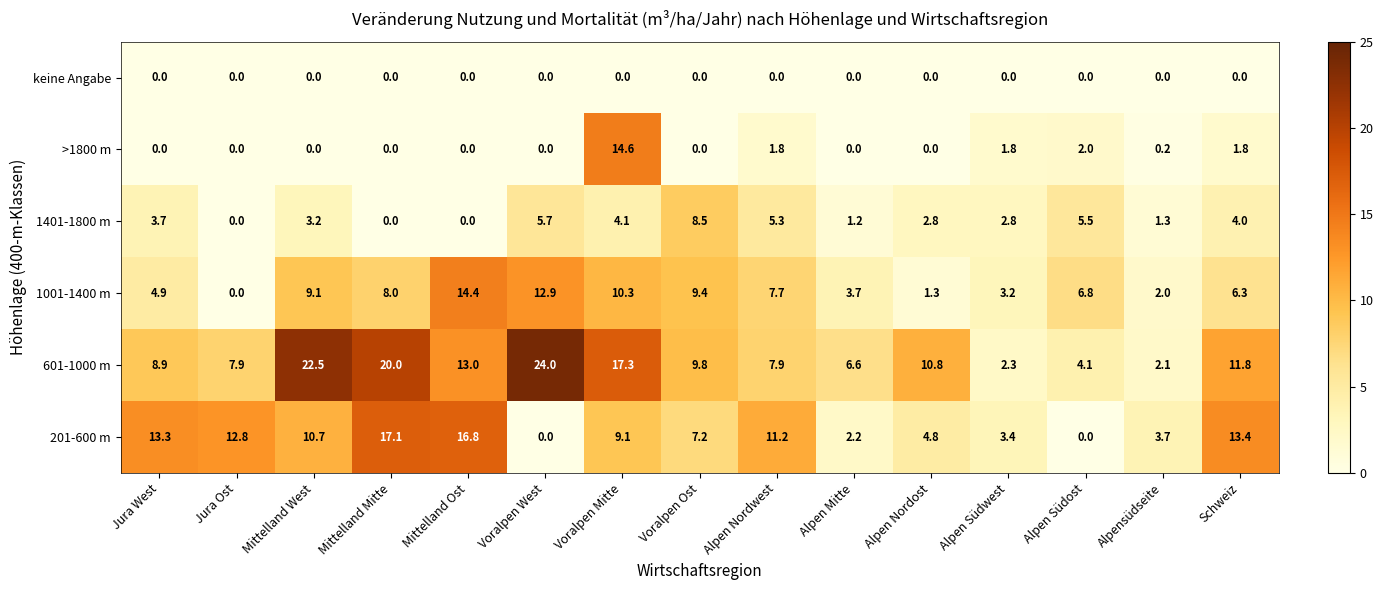

What is the difference between the maximum and minimum values in the 1401-1800 m series?

8.5